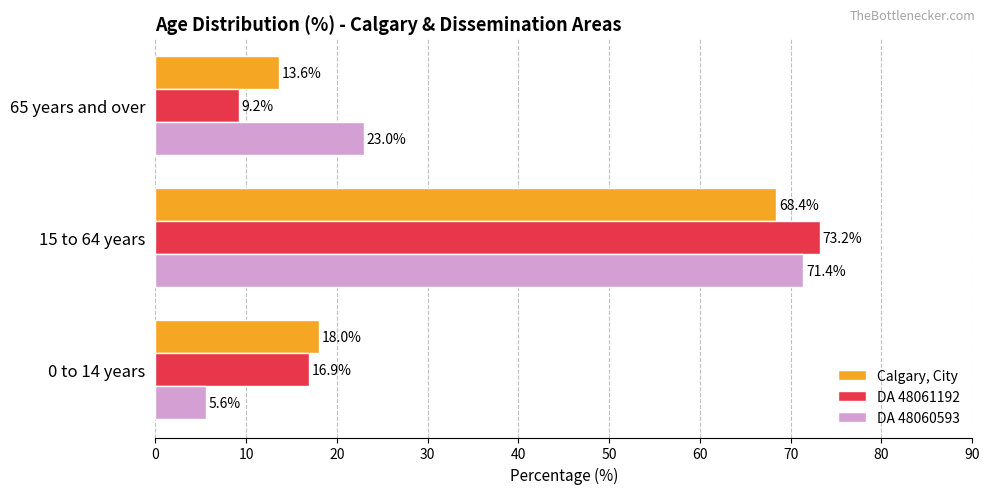

What is the total value across all series at 15 to 64 years?

213.0